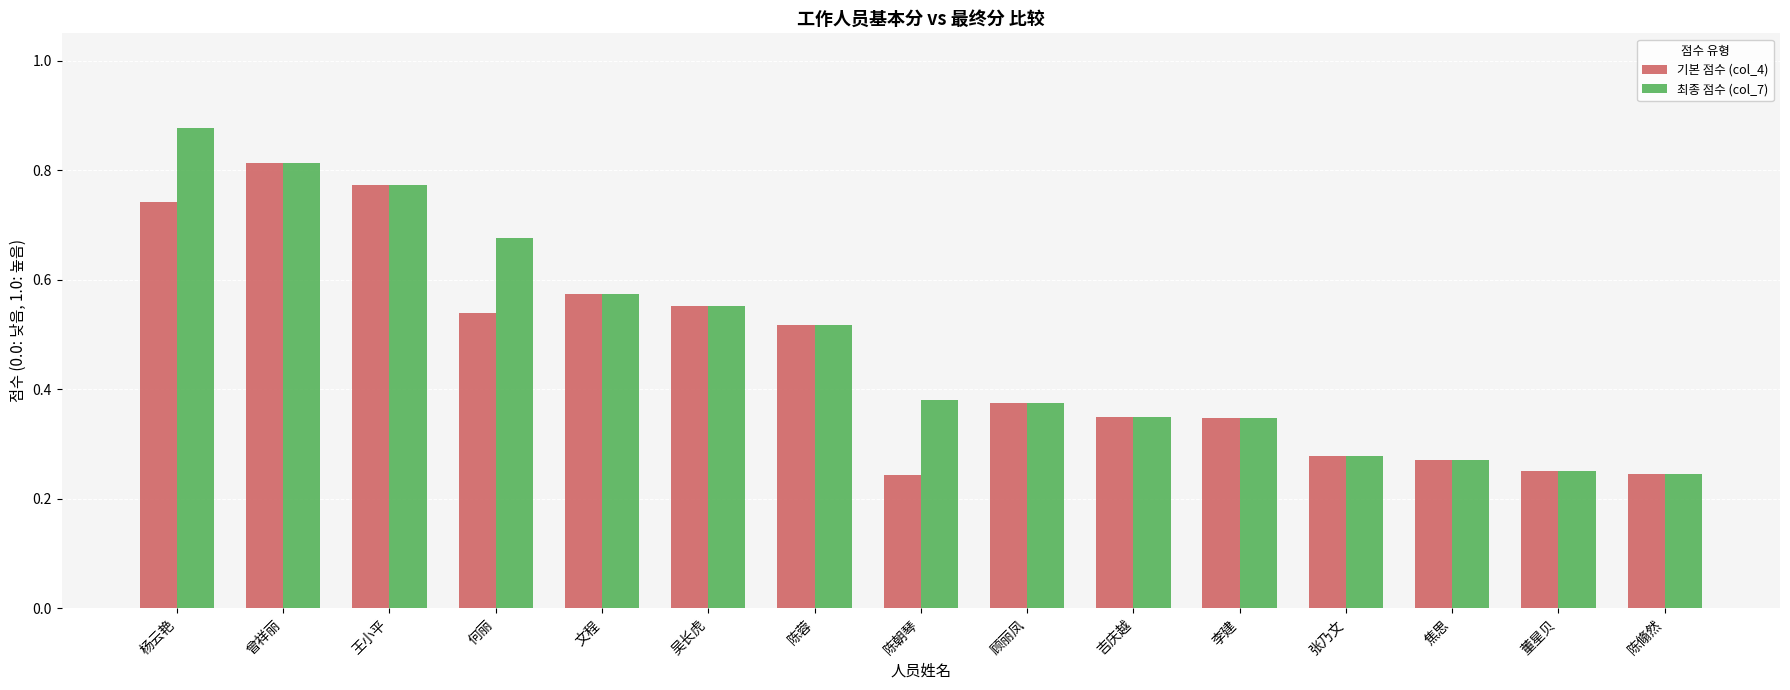

Which series has the largest total across all categories?

최종 점수 (col_7)